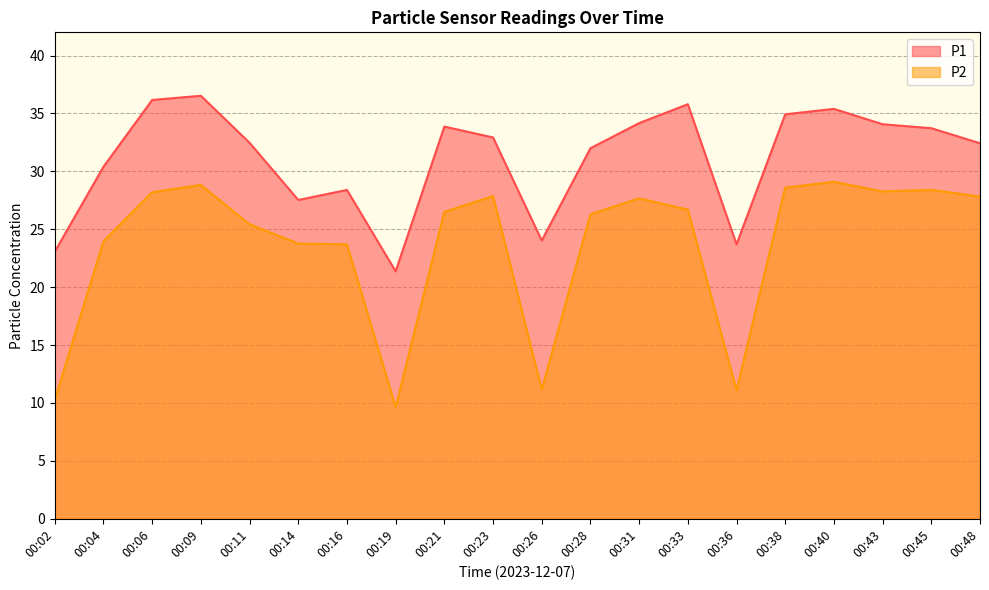

The value of P2 at 00:02 is 4.8. True or false?

False